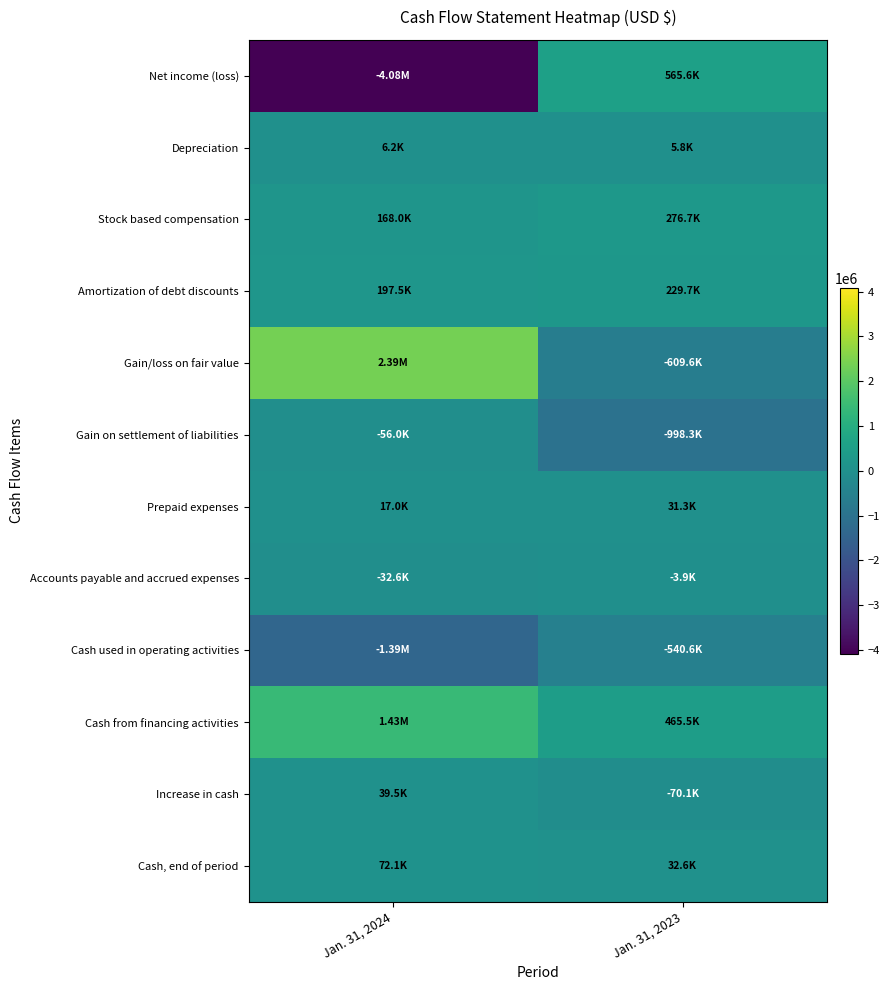

Between Jan. 31, 2024 and Jan. 31, 2023, which is larger?

Jan. 31, 2023